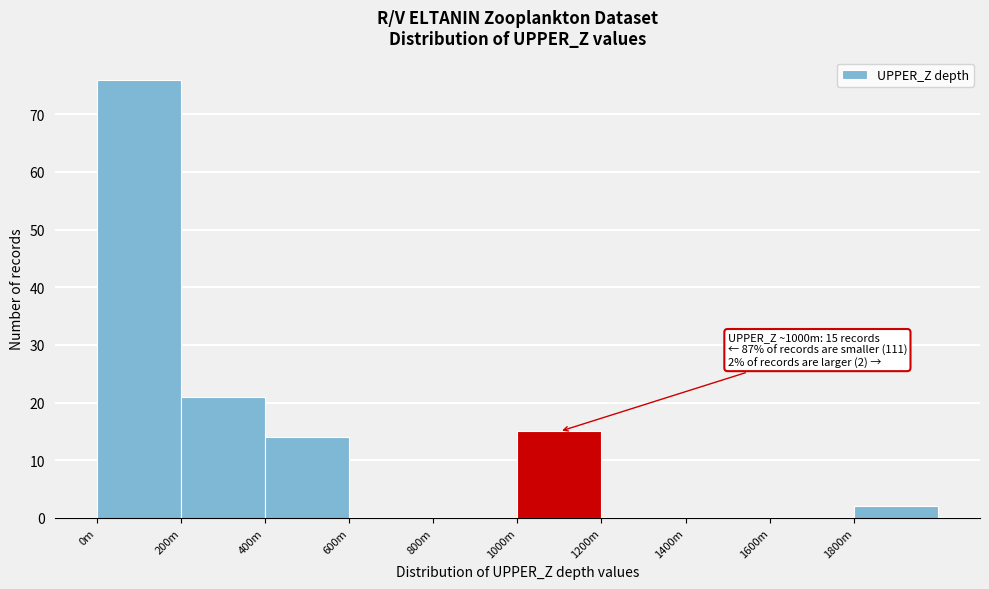

Reading left to right, what are all the values shown in this chart?

0m=76	200m=21	400m=14	600m=0	800m=0	1000m=15	1200m=0	1400m=0	1600m=0	1800m=2